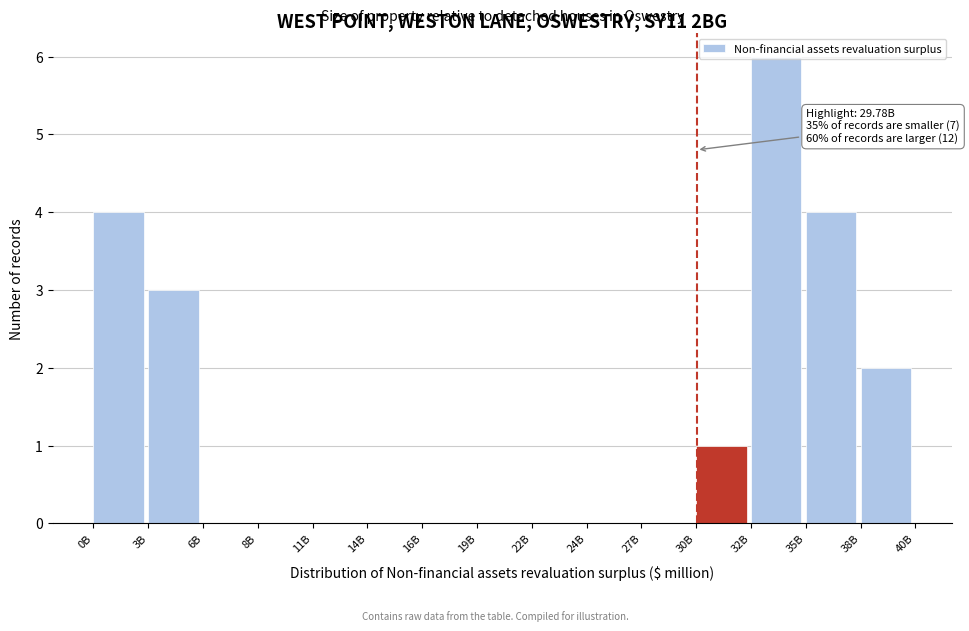

What is the maximum value shown in the chart?

6